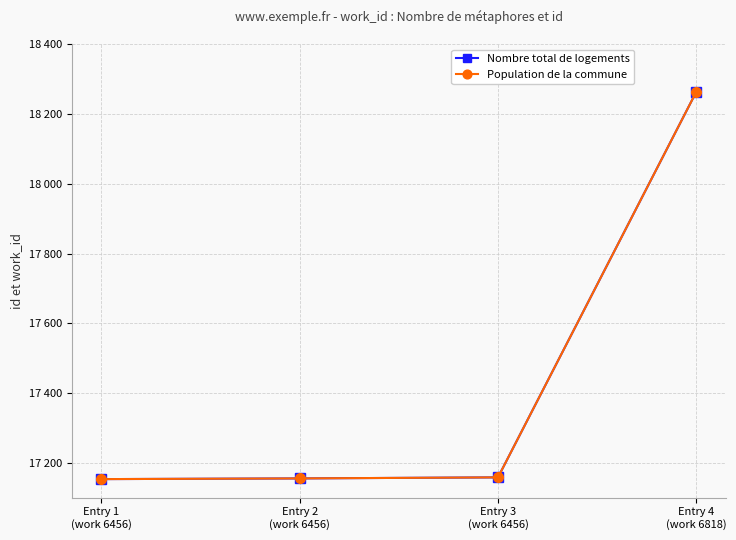

Is this an area chart (filled region under the line)?

No